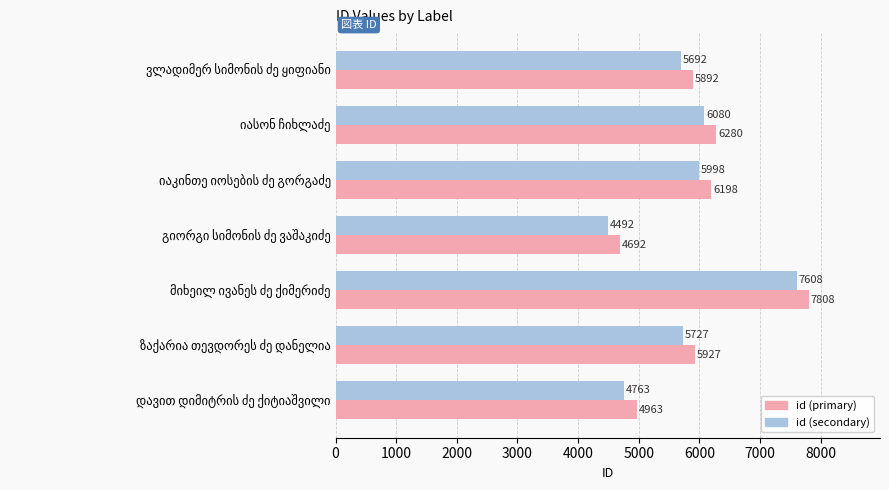

Rank the series by their maximum value, from highest to lowest.

id (primary), id (secondary)